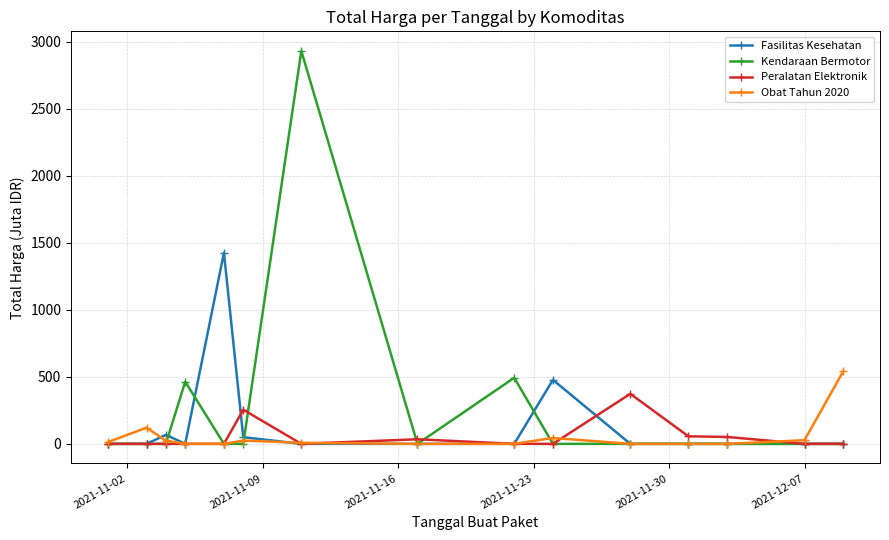

What is the maximum value for Peralatan Elektronik?

373.4